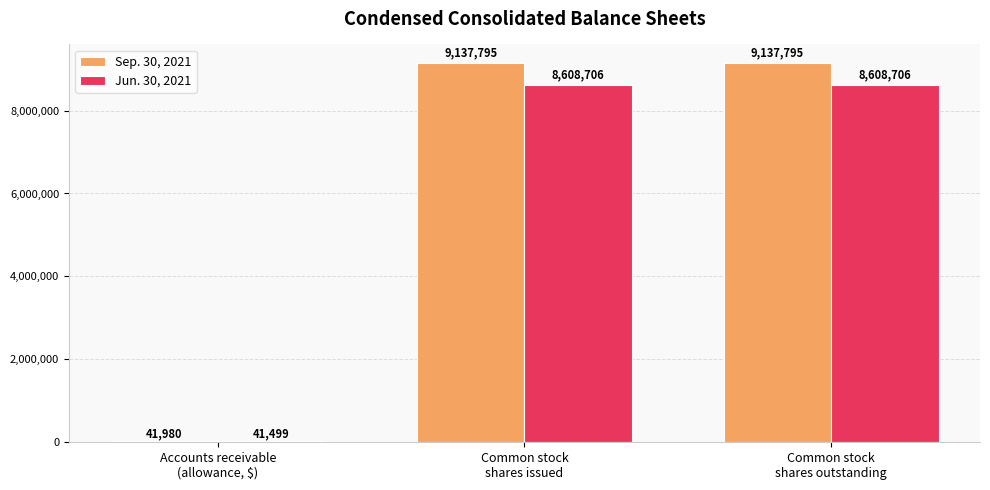

What is the average value of the Jun. 30, 2021 series?

5752970